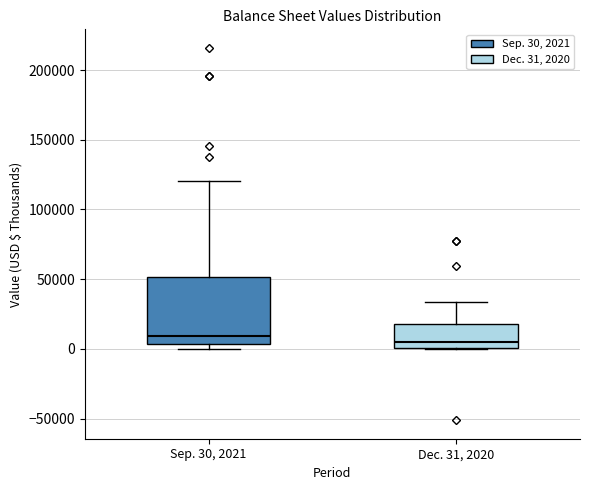

Reading left to right, transcribe this box plot: for each box, give where its median line is, the range the box spans, and where its two whiskers end, as read against the y-axis. The values are not printed on the chart, so give them approximately, as read against the axis.

Sep. 30, 2021: median 10000, box 5000 to 50000, whiskers 0 to 120000
Dec. 31, 2020: median 5000, box 0 to 20000, whiskers 0 to 35000